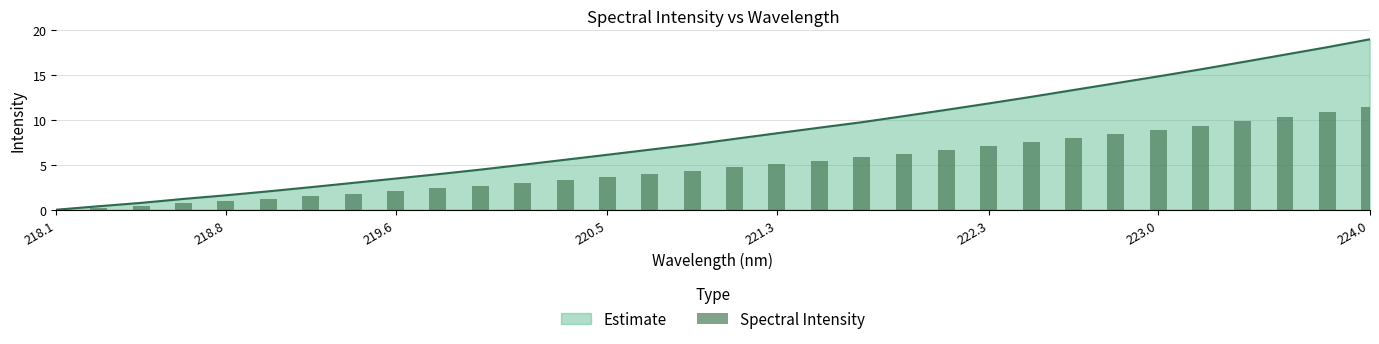

Which category has the highest value in the Estimate series?

224.0